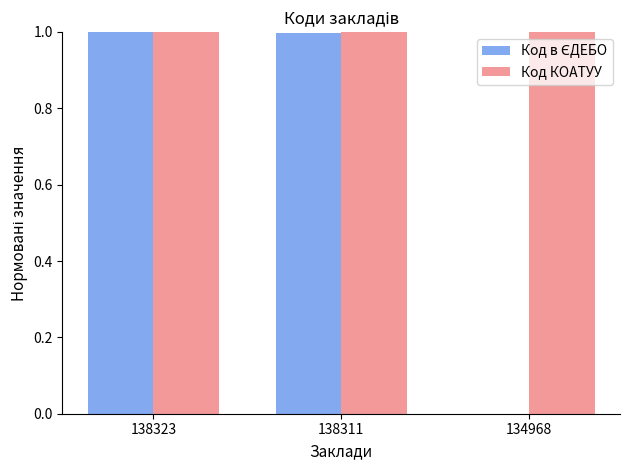

What is the total value across all series at 138311?

2.0